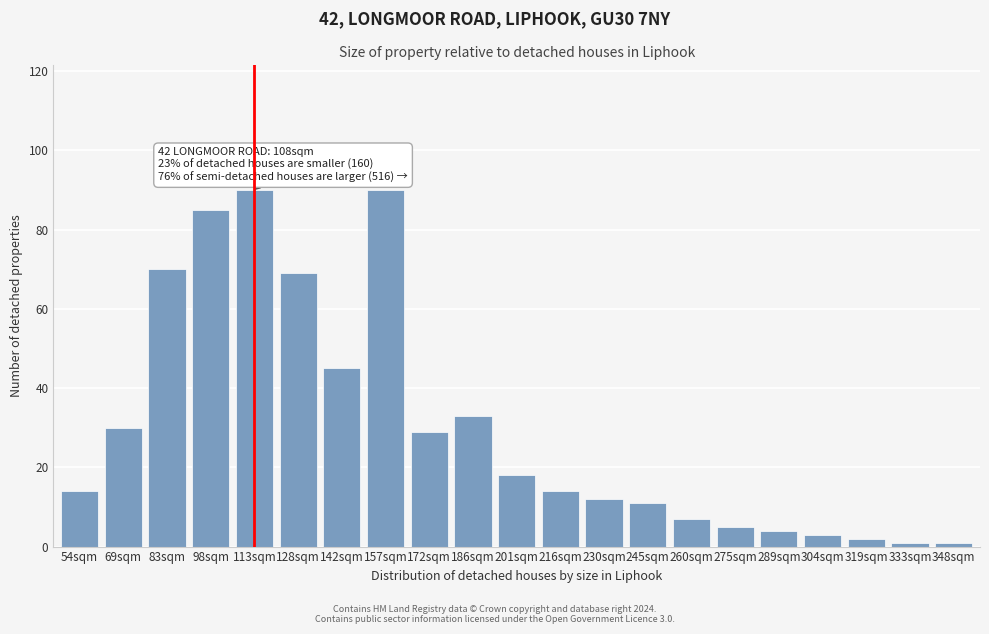

Reading left to right, transcribe all the data shown in this chart.

54sqm=14	69sqm=30	83sqm=70	98sqm=85	113sqm=90	128sqm=69	142sqm=45	157sqm=90	172sqm=29	186sqm=33	201sqm=18	216sqm=14	230sqm=12	245sqm=11	260sqm=7	275sqm=5	289sqm=4	304sqm=3	319sqm=2	333sqm=1	348sqm=1